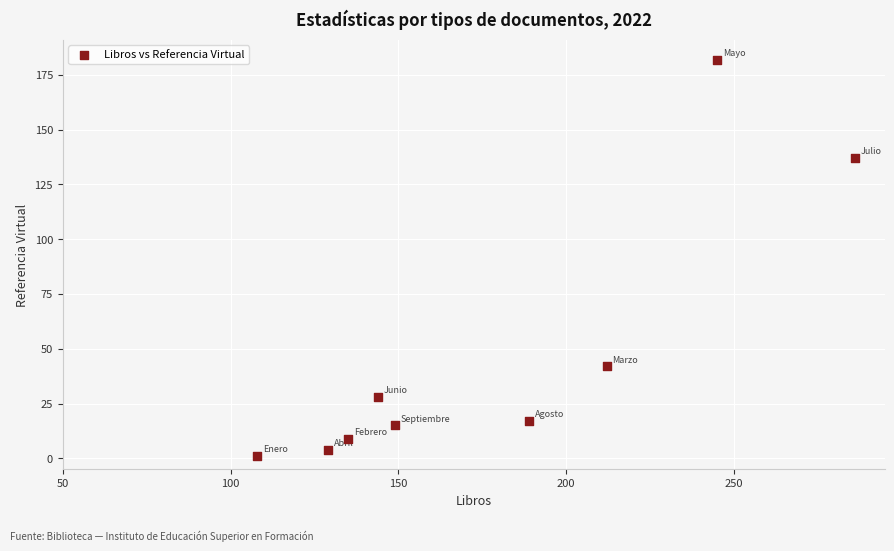

What Y value in the scatter plot is closest to 91?

137